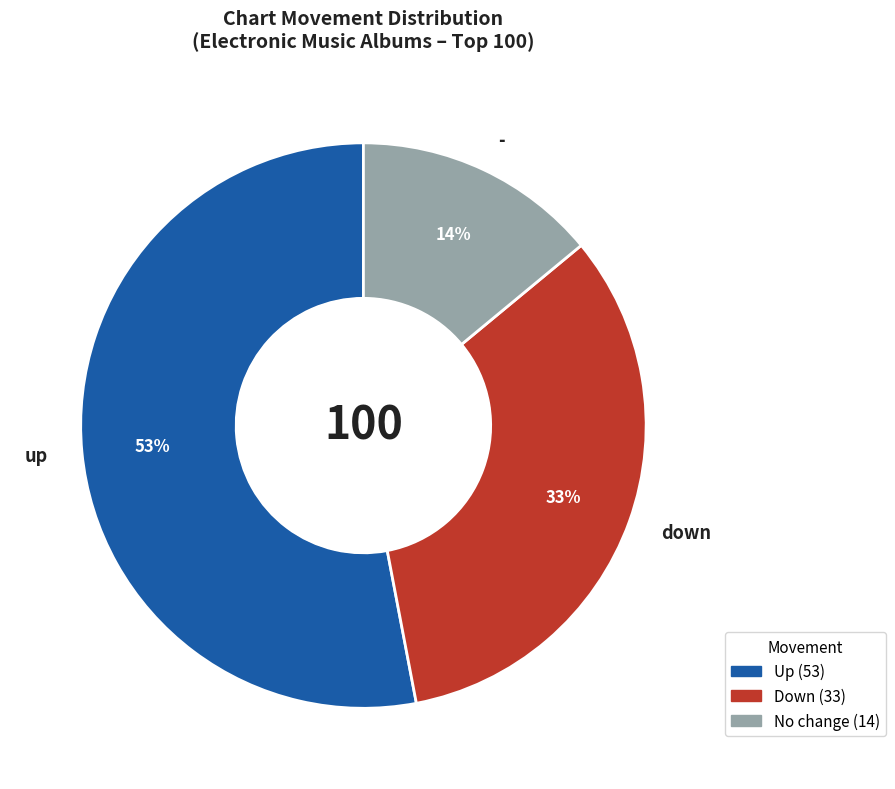

How many slices are in this pie chart?

3